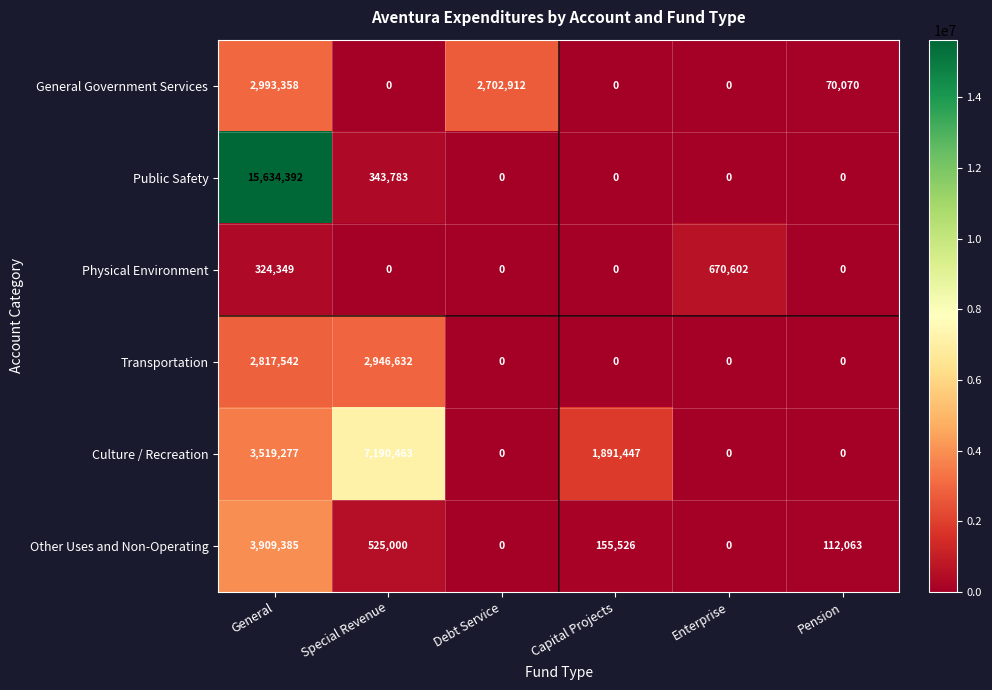

Which series has the largest range (max minus min)?

Public Safety